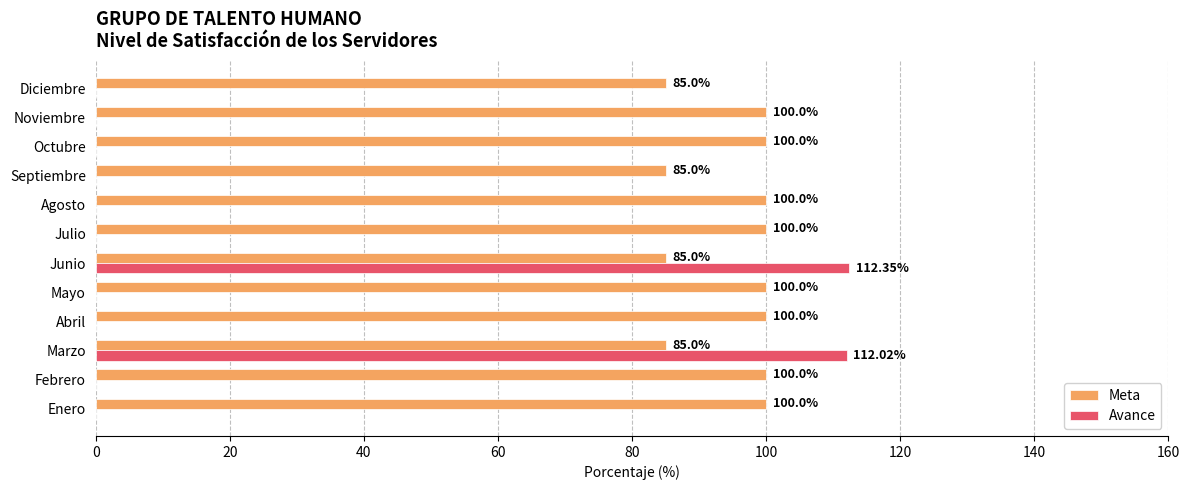

What is the sum of all Avance values?

224.4